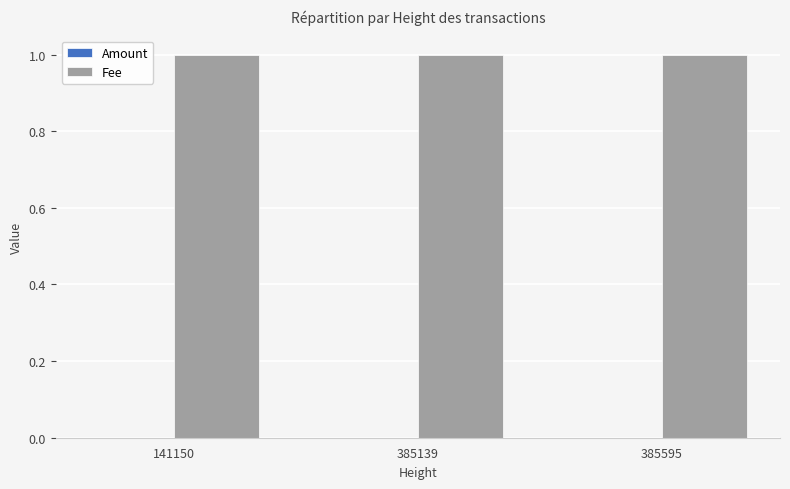

What is the sum of all Fee values?

3.0